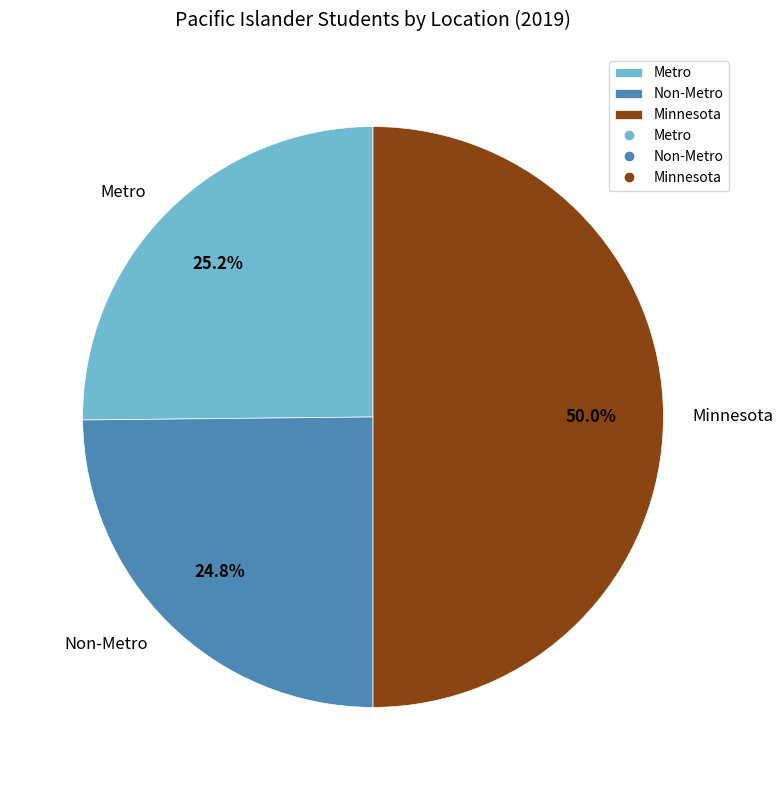

Do Minnesota and Non-Metro together represent more than half of the pie?

Yes